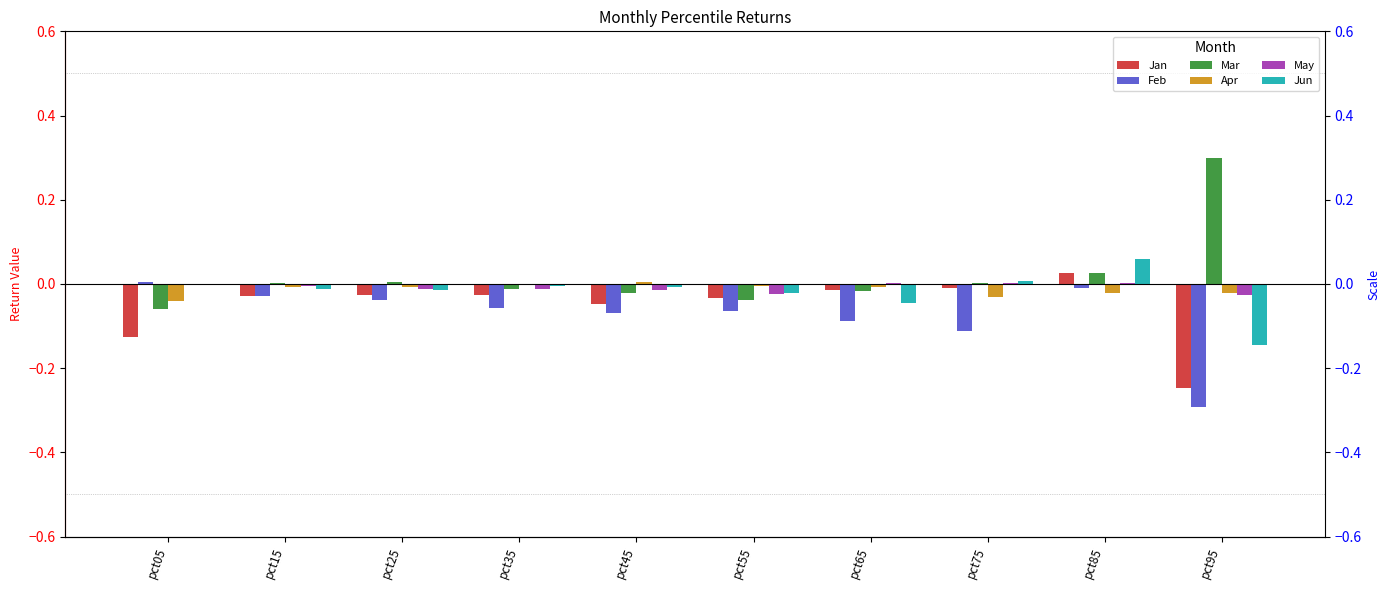

How many values in the Jun series are below 0?

8